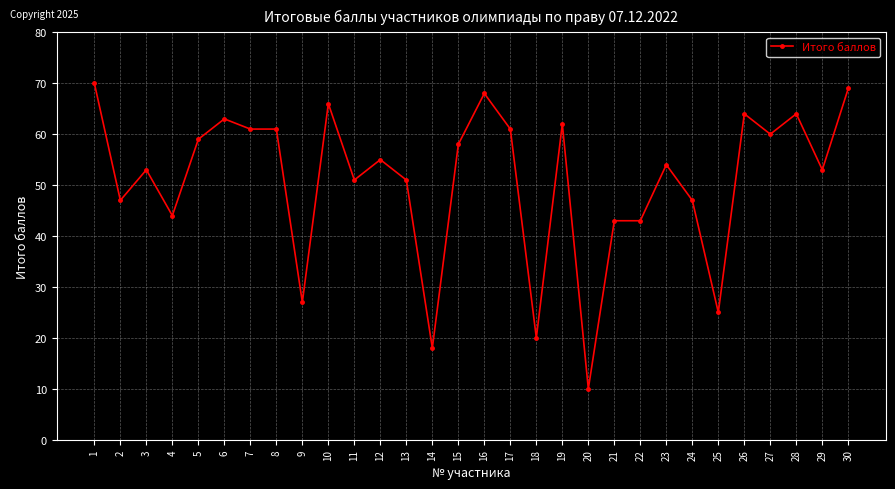

Reading left to right, extract all data points from this chart.

1=70	2=47	3=53	4=44	5=59	6=63	7=61	8=61	9=27	10=66	11=51	12=55	13=51	14=18	15=58	16=68	17=61	18=20	19=62	20=10	21=43	22=43	23=54	24=47	25=25	26=64	27=60	28=64	29=53	30=69